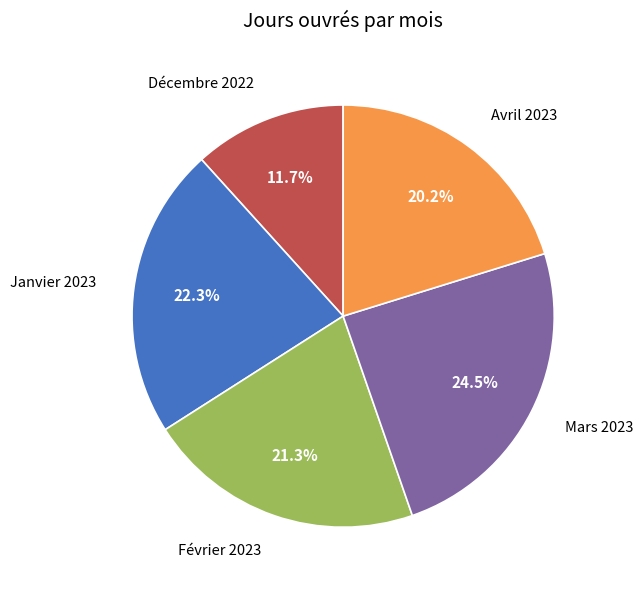

How many slices are in this pie chart?

5